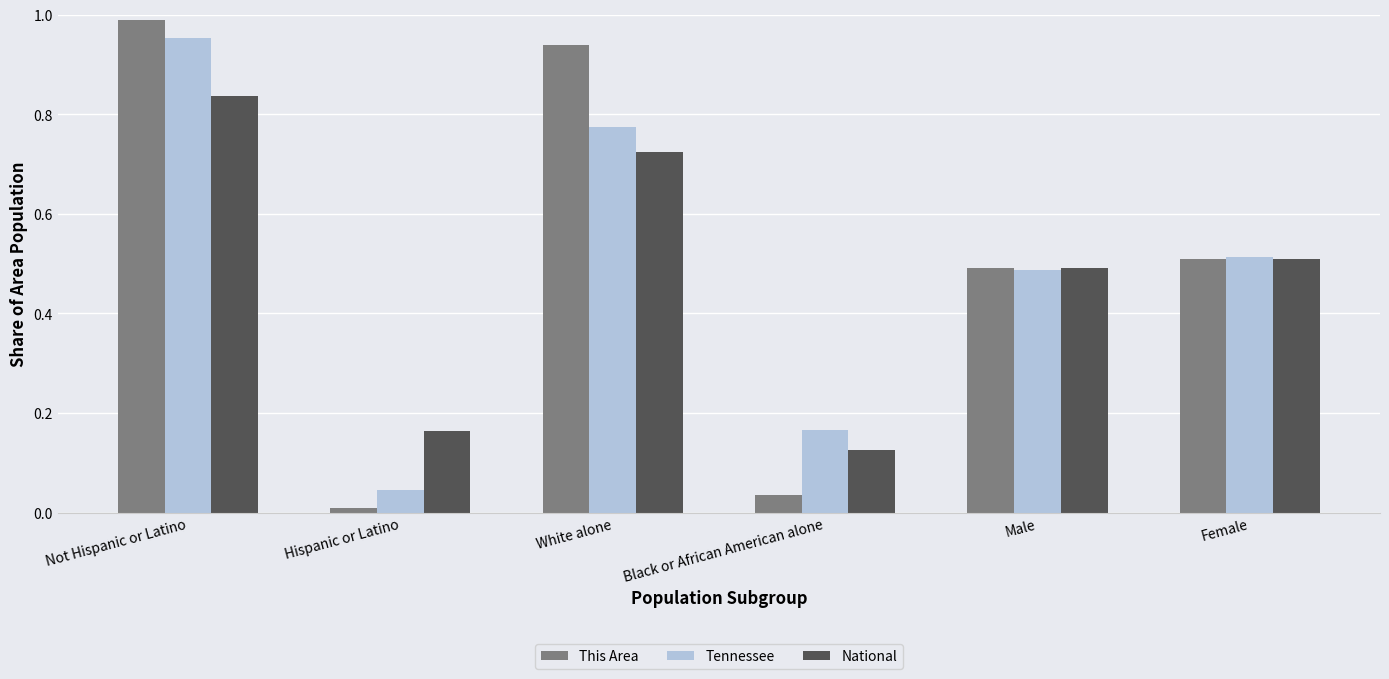

Are the bars horizontal?

No